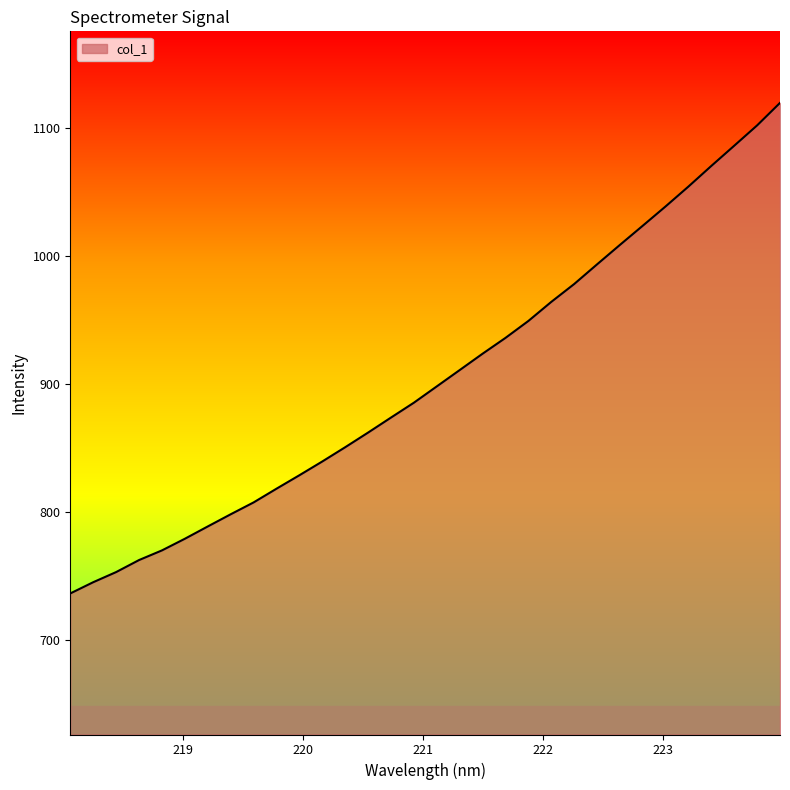

What is the greatest value displayed?

1120.0